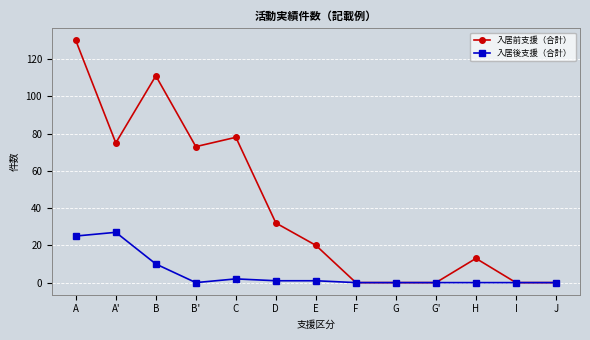

At which label does 入居前支援（合計） reach its peak?

A